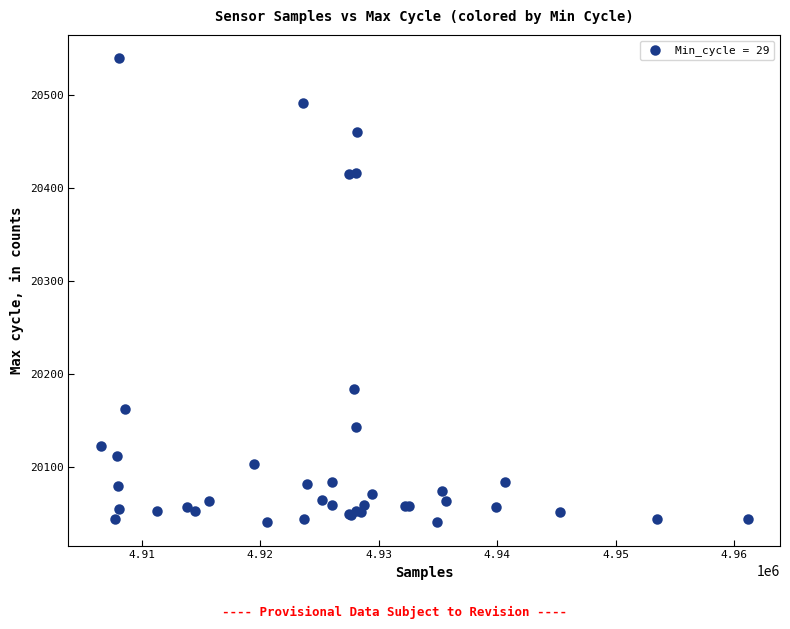

What Y value in the scatter plot is closest to 20289?

20183